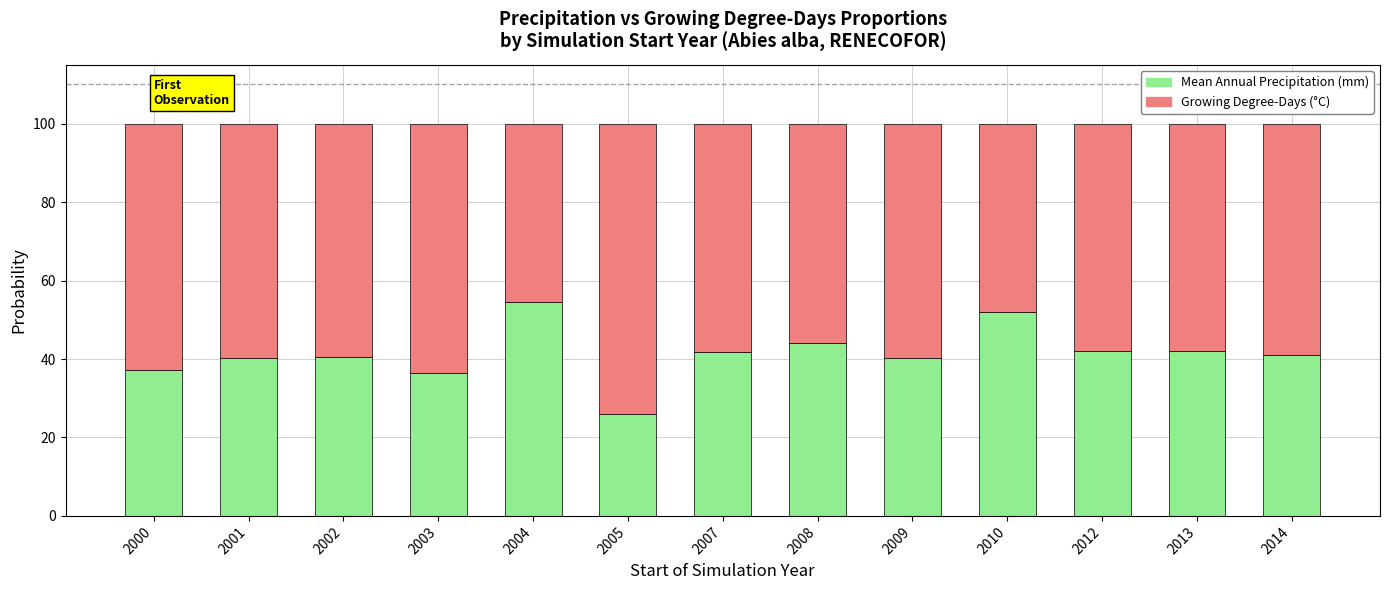

What is the total value across all series at 2007?

100.0